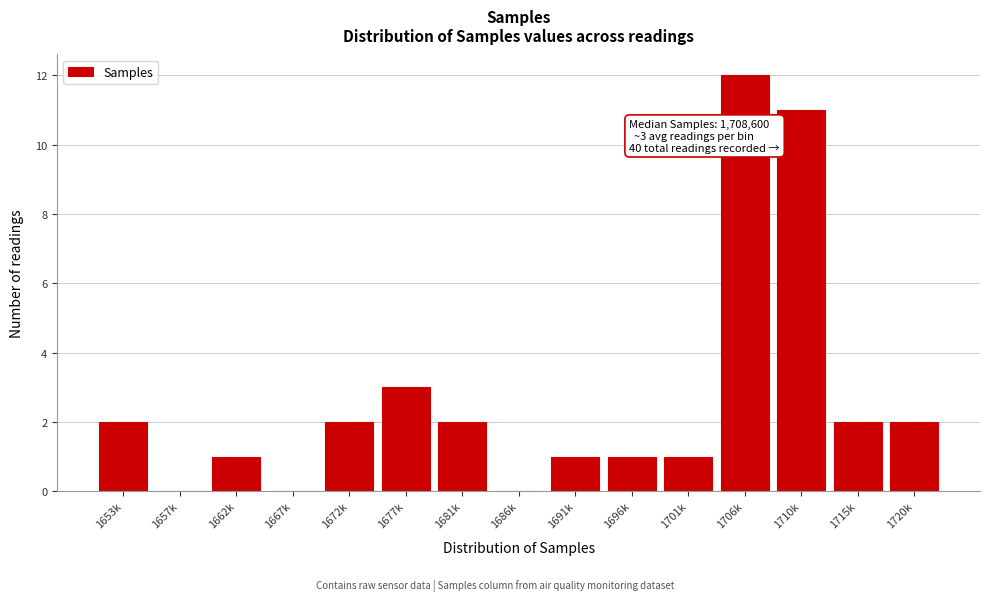

Reading left to right, extract all data points from this chart.

1653k=2	1657k=0	1662k=1	1667k=0	1672k=2	1677k=3	1681k=2	1686k=0	1691k=1	1696k=1	1701k=1	1706k=12	1710k=11	1715k=2	1720k=2